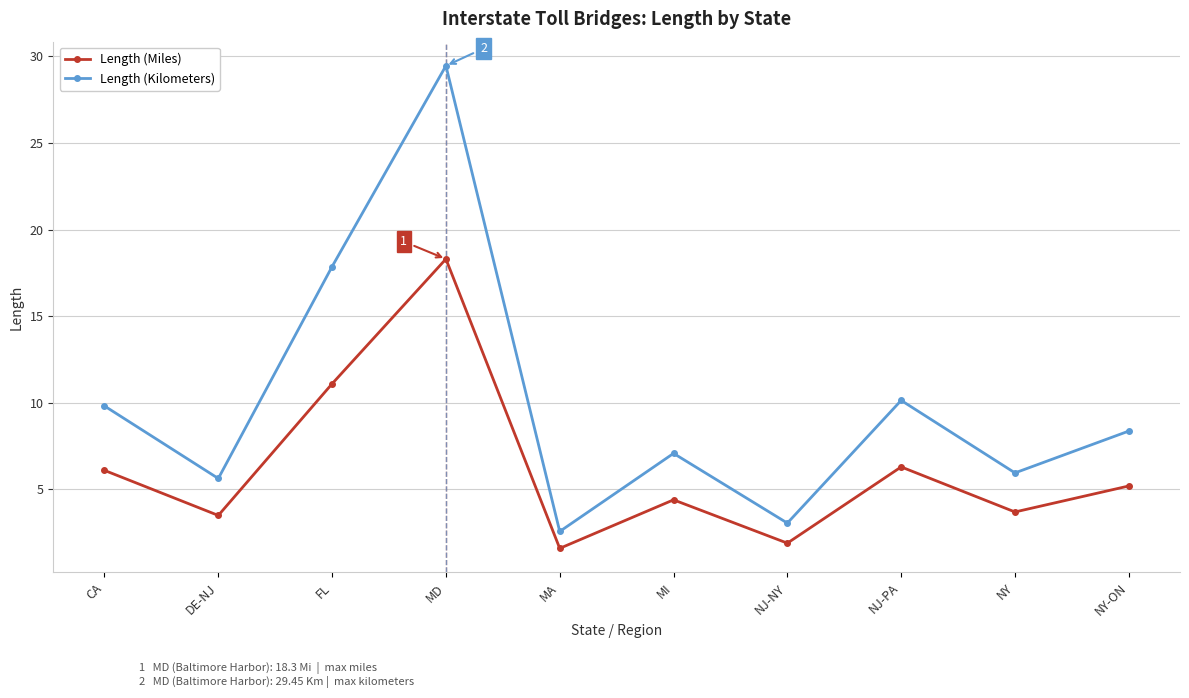

At which label does Length (Miles) reach its minimum?

MA